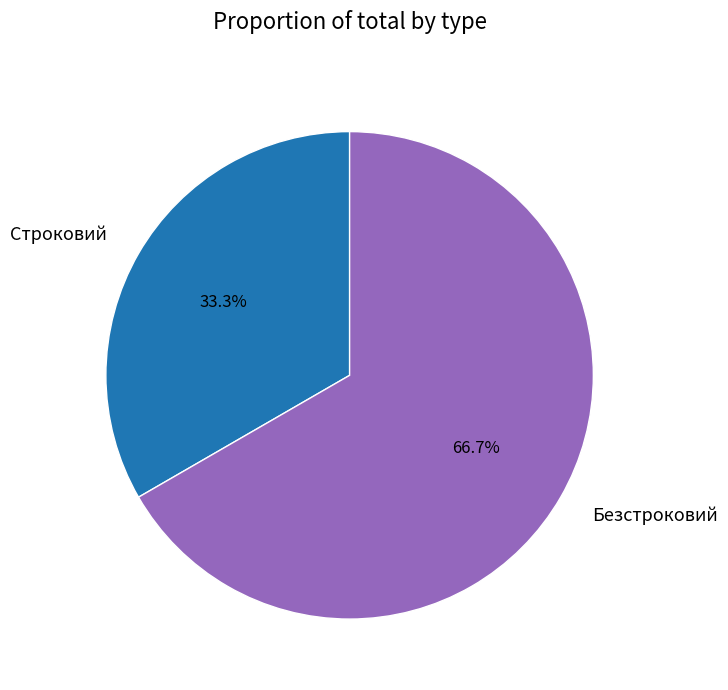

Which category accounts for the majority?

Безстроковий